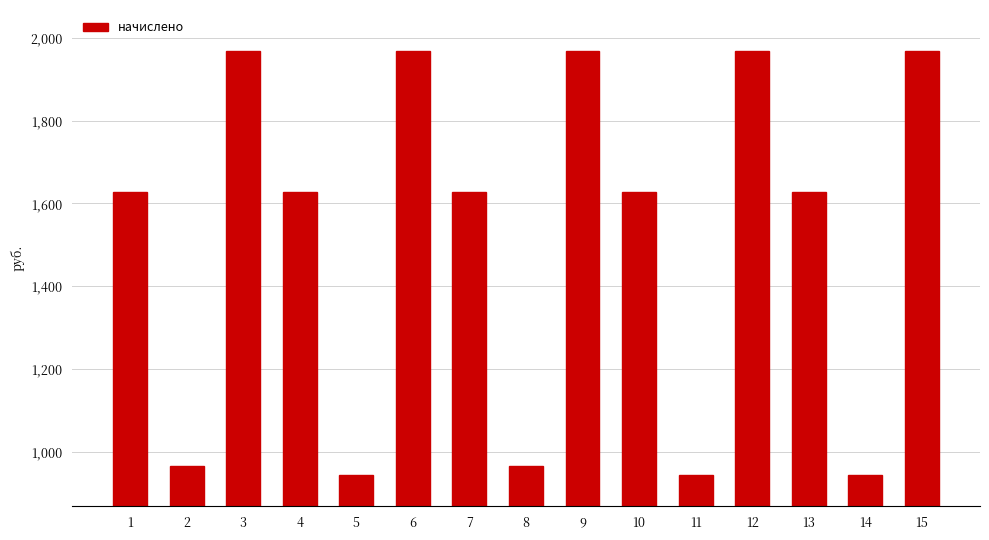

Count the number of categories in the chart.

15